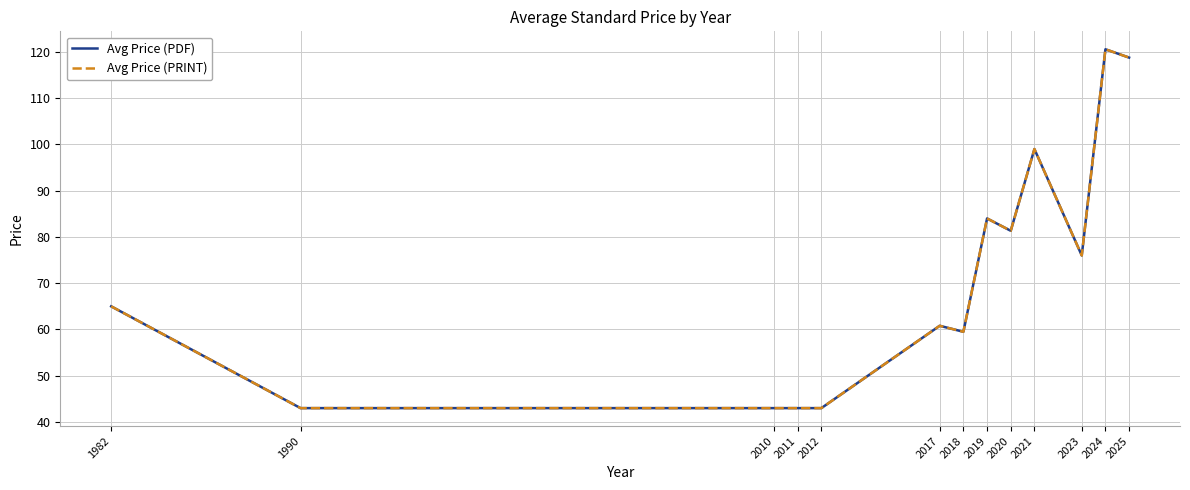

Is this an area chart (filled region under the line)?

No